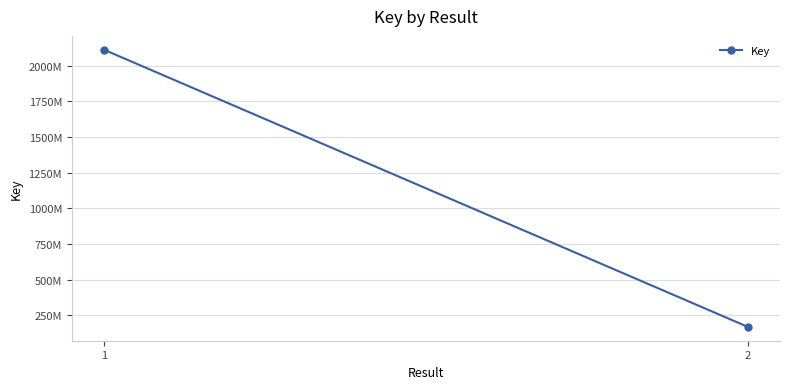

What is the change in value from 1 to 2?

-1944453948